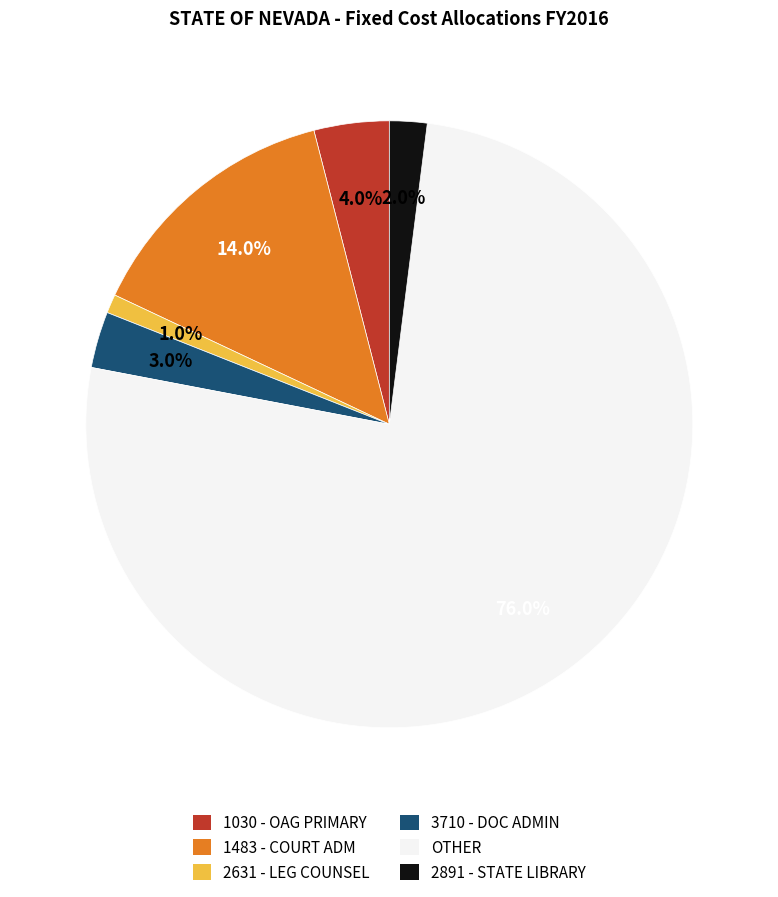

What percentage is NOT represented by 1483 - COURT ADM?

86.0%